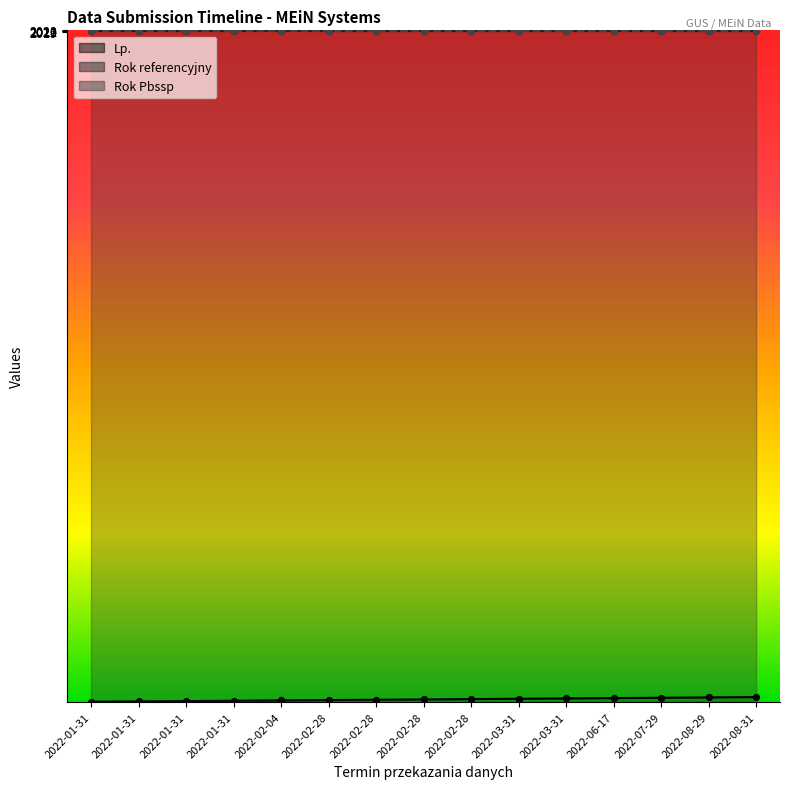

At how many categories does at least one series exceed 1688?

15